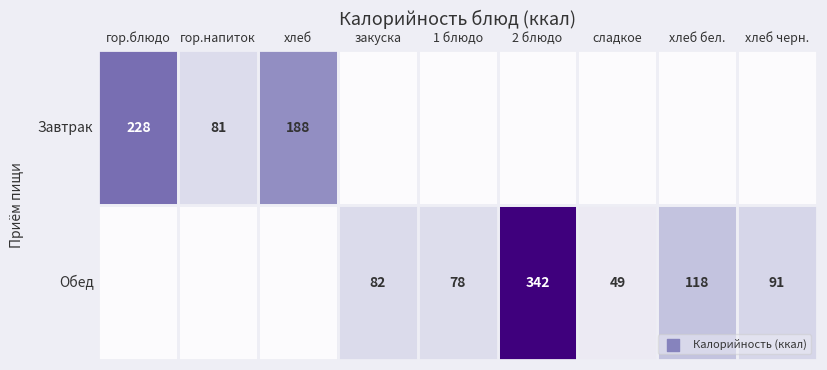

At which category is the sum across all series the highest?

2 блюдо